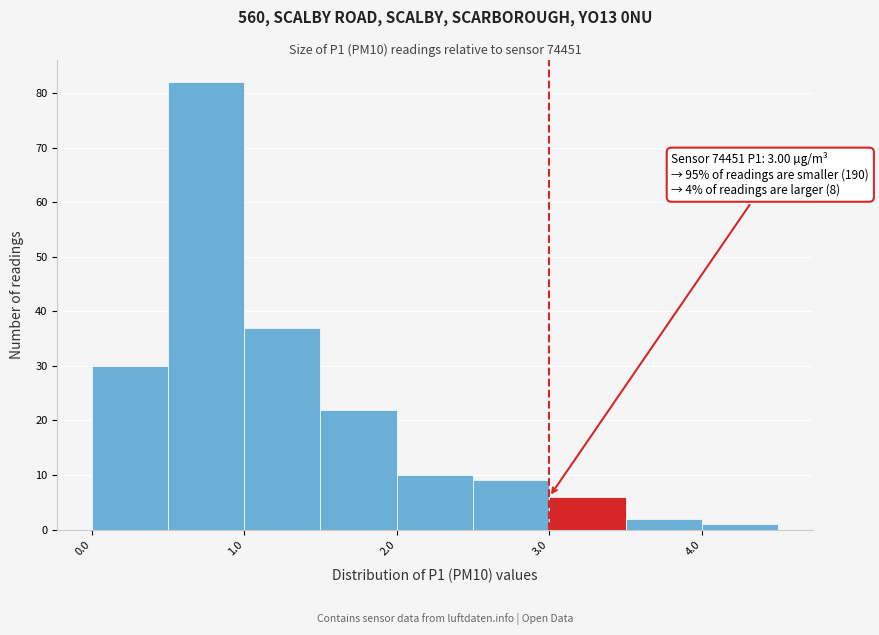

Which range on the x-axis has the tallest bar?

0.5 to 1.0